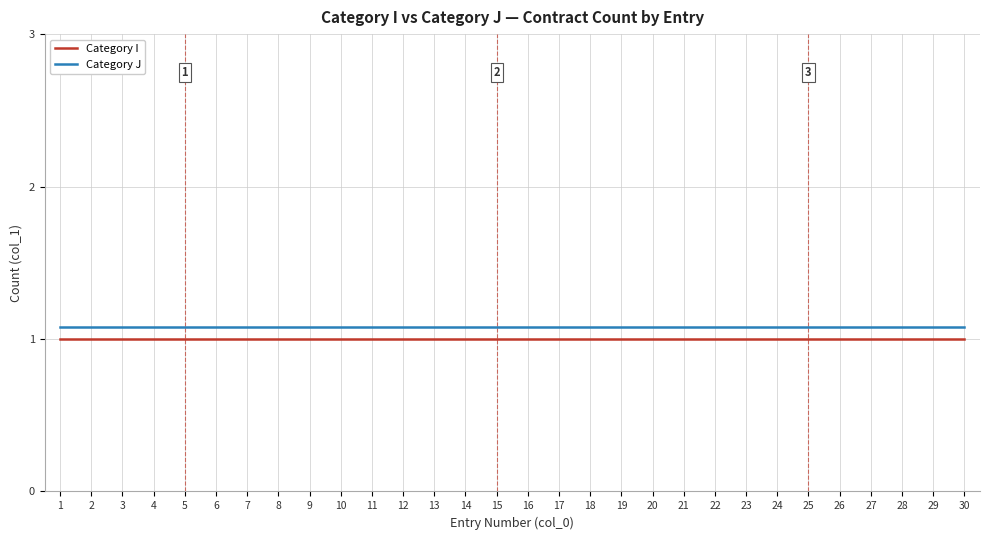

Which series has the largest total across all categories?

Category J